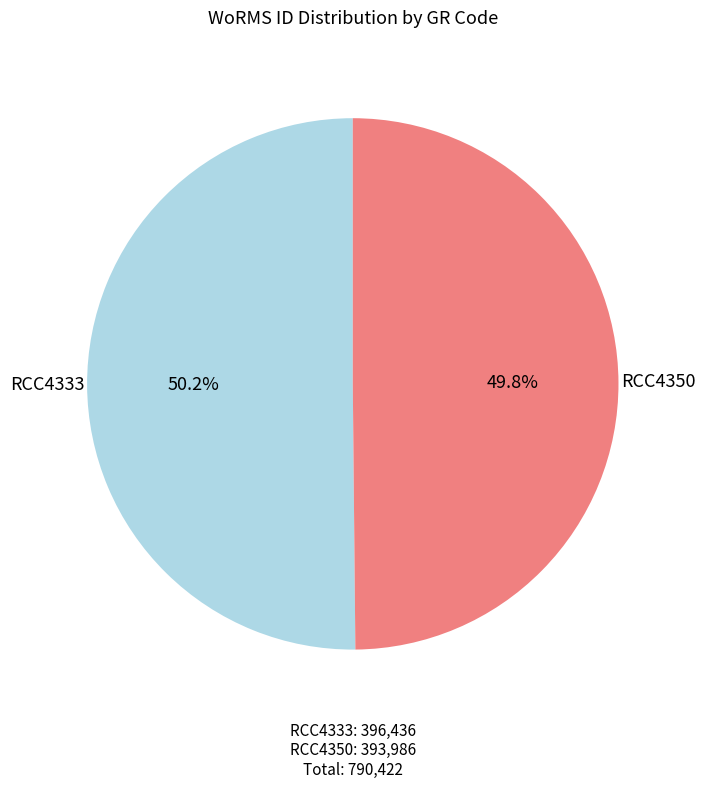

Approximately how many times larger is the value at RCC4333 compared to RCC4350?

1.0